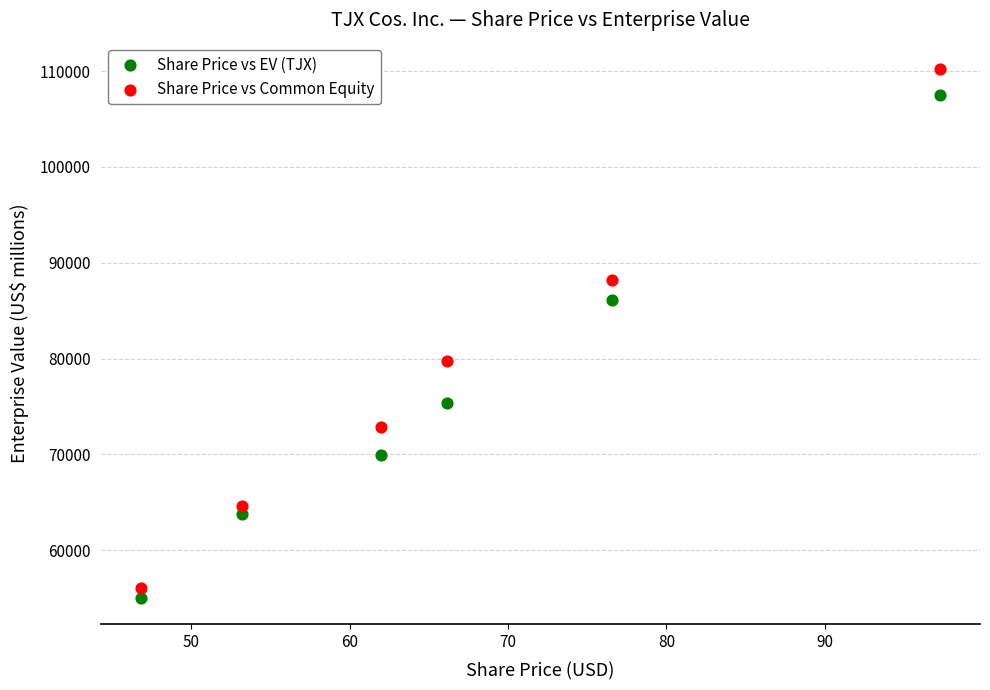

In the Share Price vs EV (TJX) series, what Y value is closest to 81275?

86111